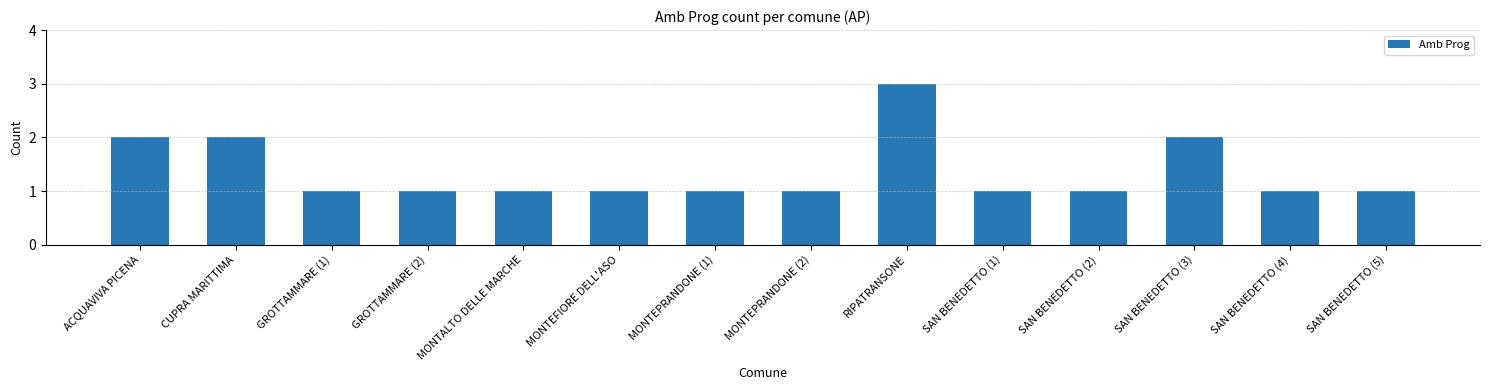

Approximately how many times larger is the value at SAN BENEDETTO (1) compared to SAN BENEDETTO (3)?

0.5